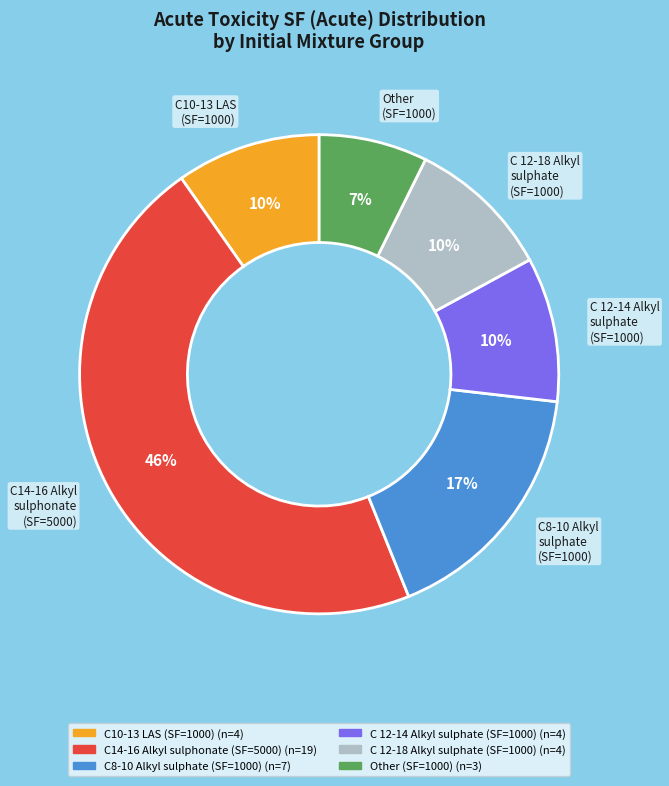

To the nearest percent, what is the average slice percentage?

17%